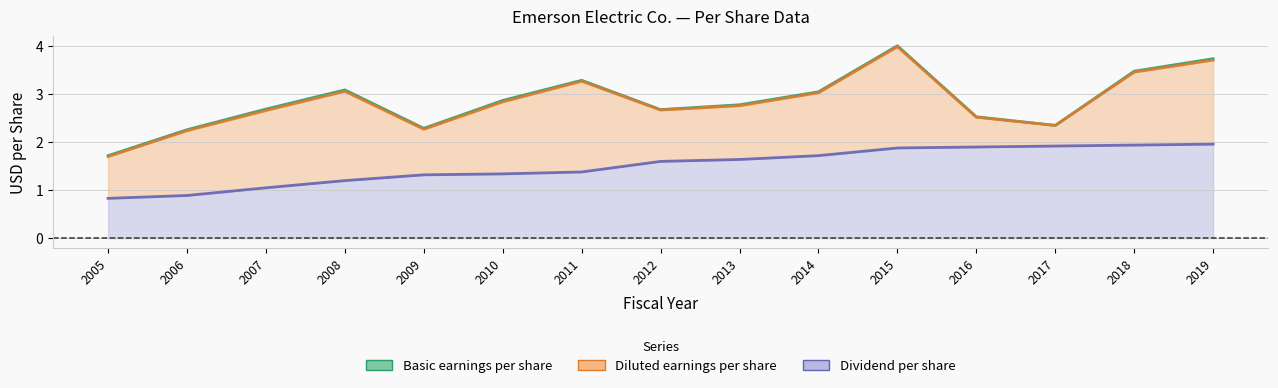

At which label does Diluted earnings per share reach its minimum?

2005